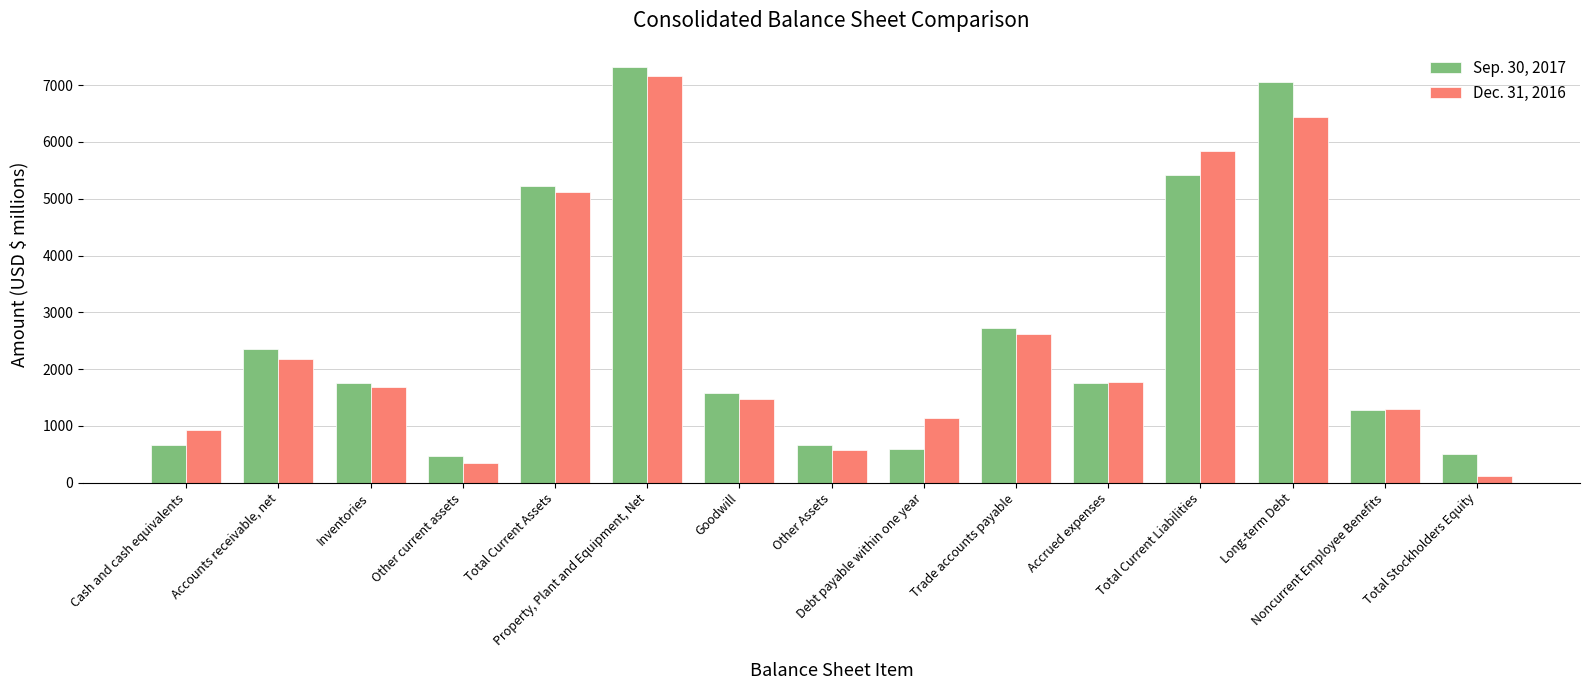

How many data points does each series have?

15